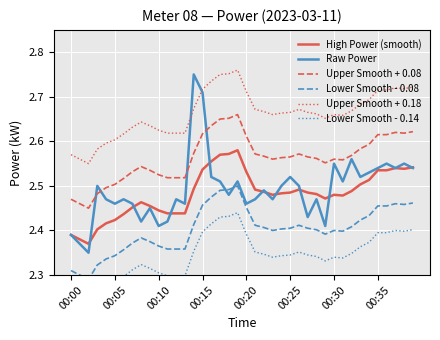

What is the average value of the Upper Smooth + 0.08 series?

2.6